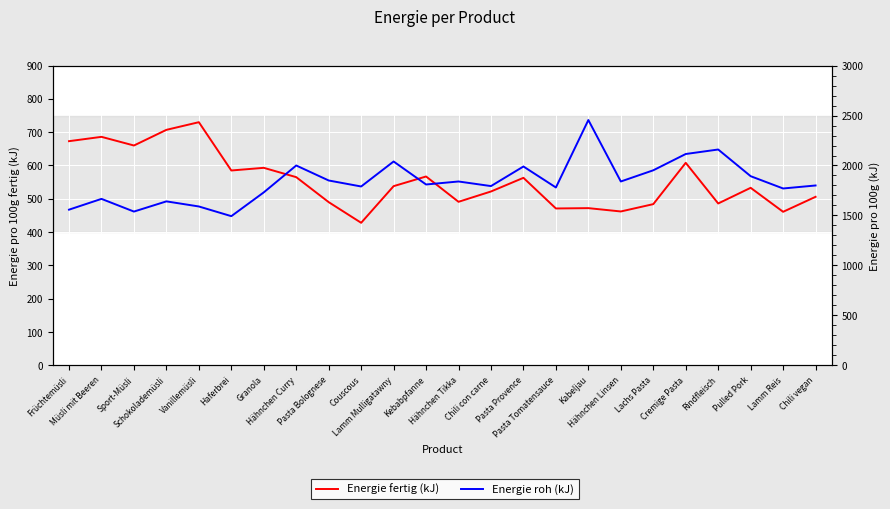

What is the spread (max minus min) of values at Couscous?

1362